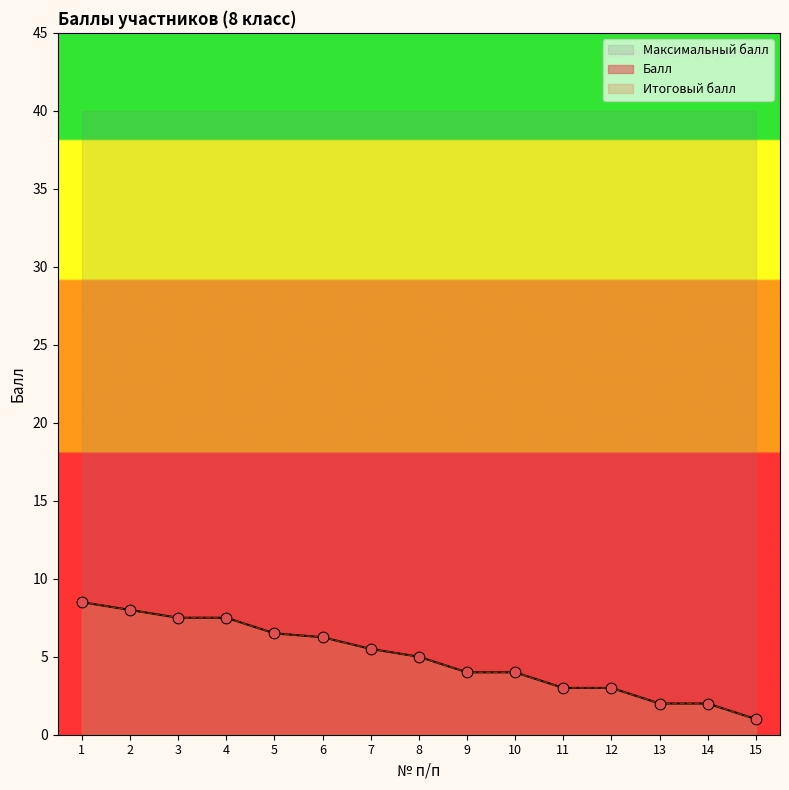

What is the total value across all series at 7?

11.0